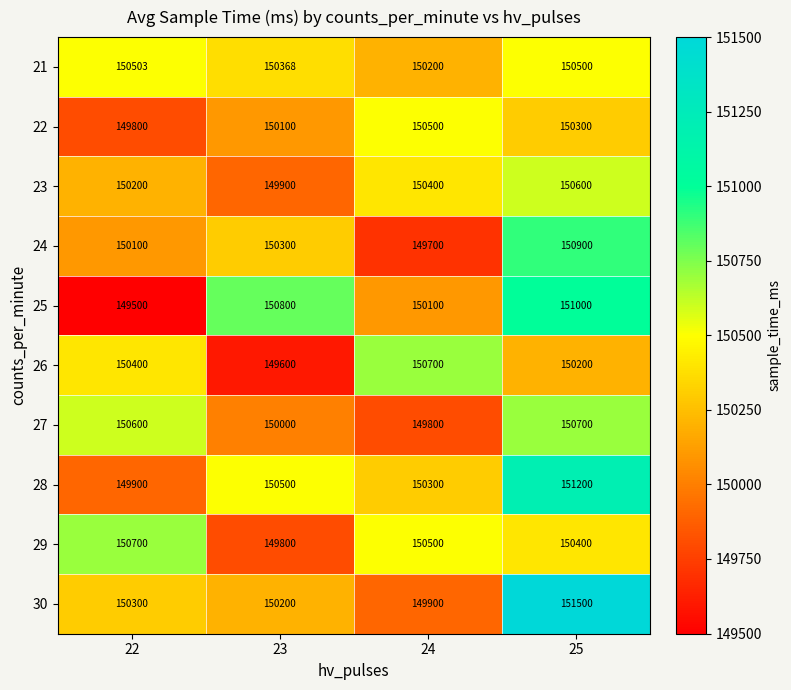

Is it true that 24 equals 149700 at 24?

True